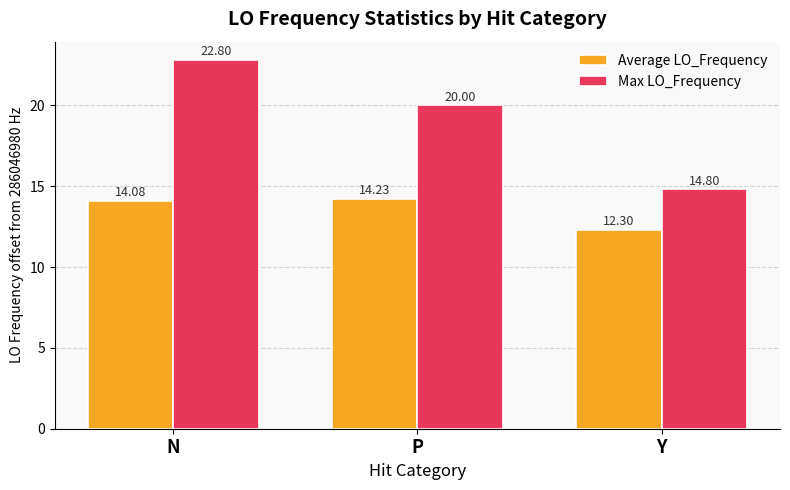

Count the number of categories in the chart.

3